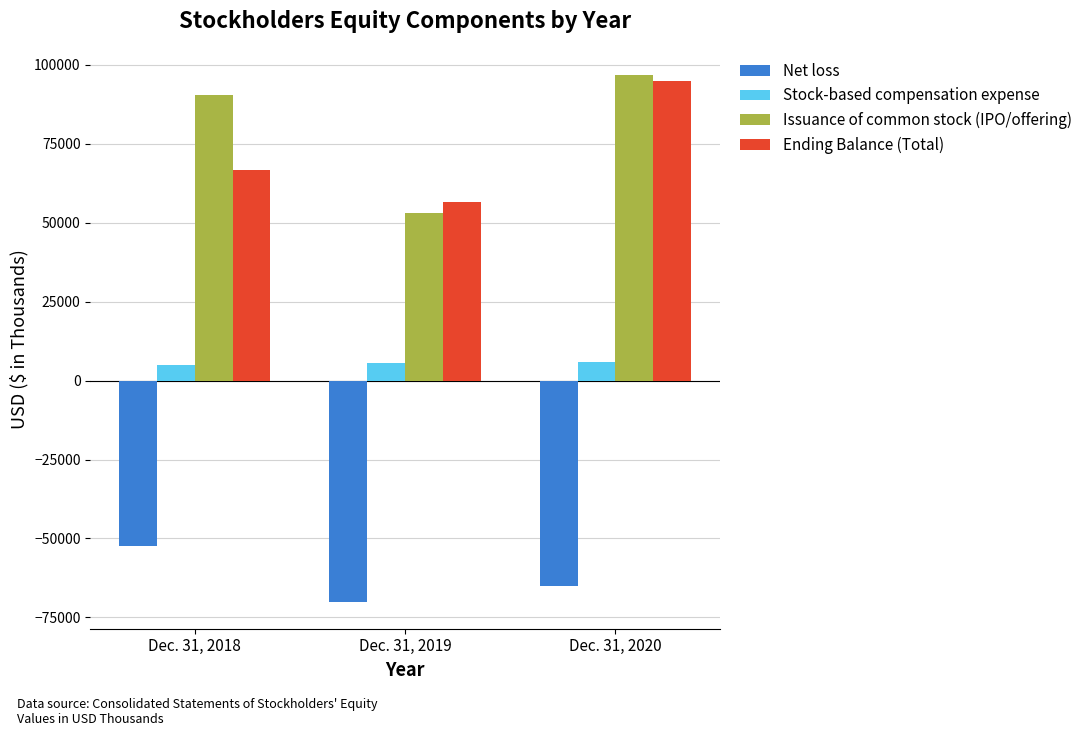

What is the highest value of the Stock-based compensation expense series?

5973